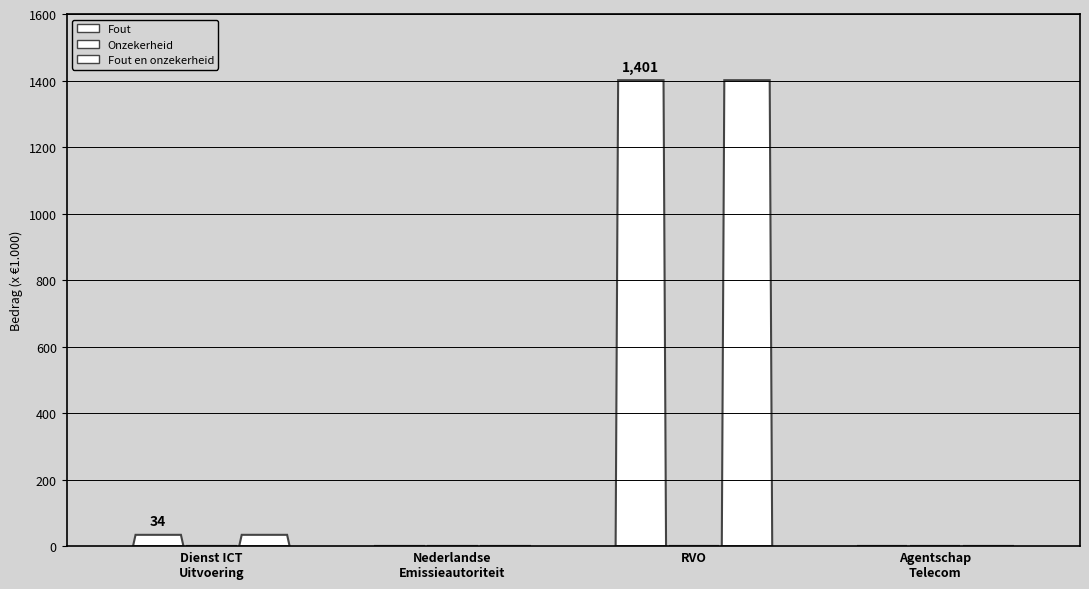

How many groups of bars are there?

4